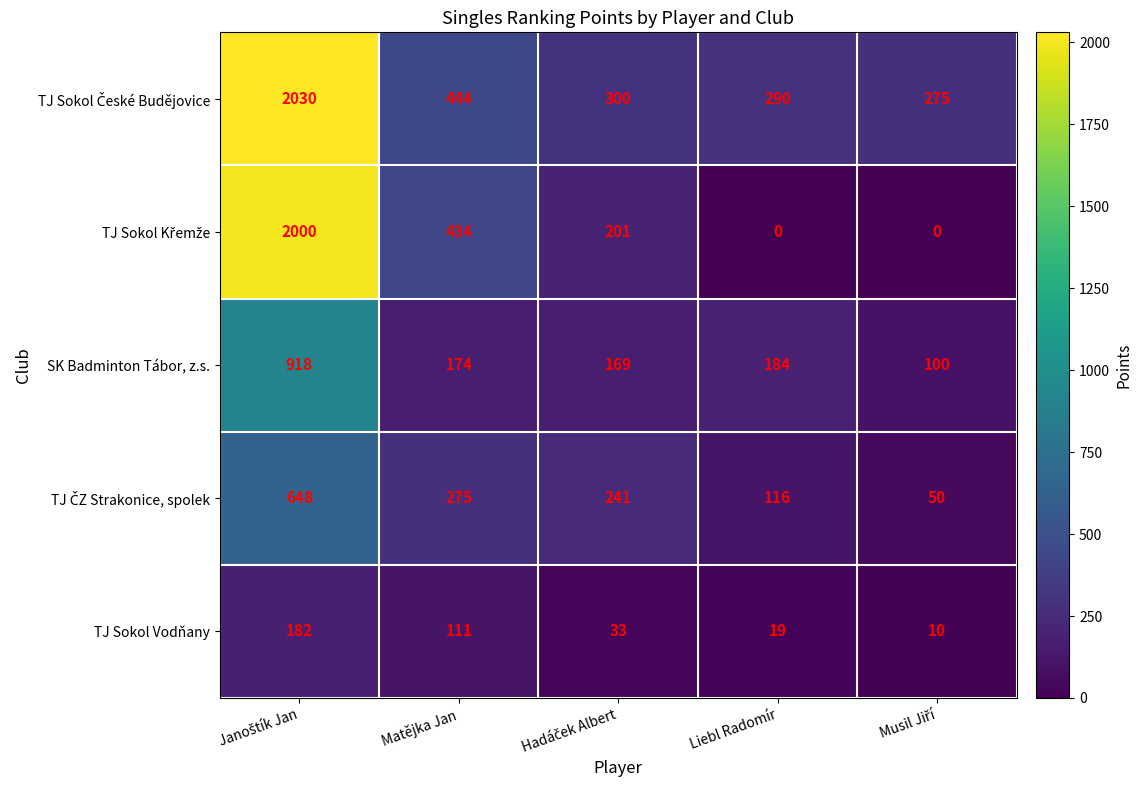

What is the sum of all TJ Sokol Vodňany values?

355